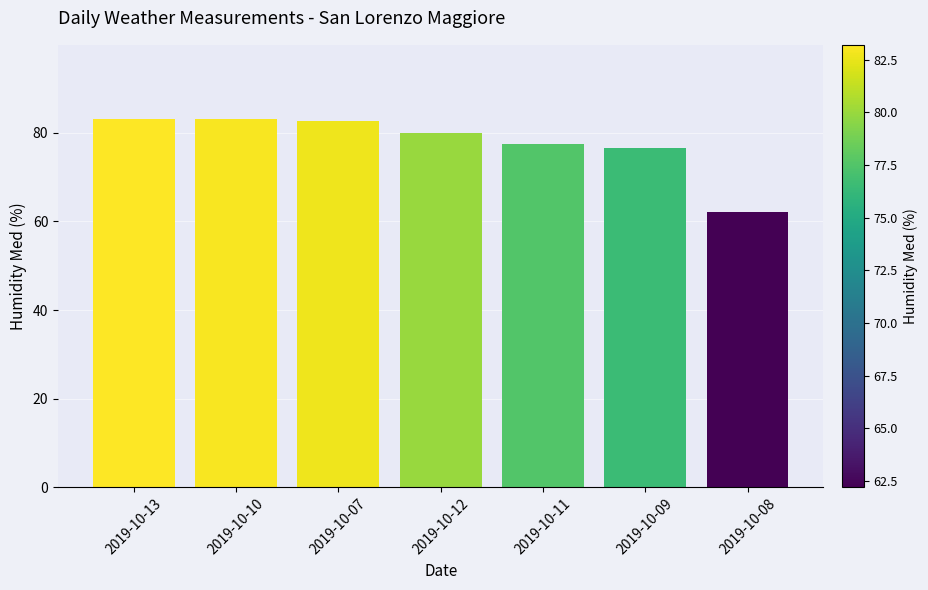

What is the label of the 6th bar from the right?

2019-10-10